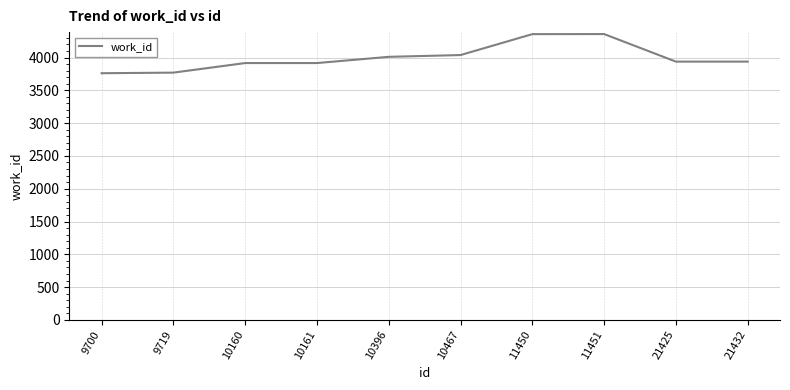

What is the average value?

4000